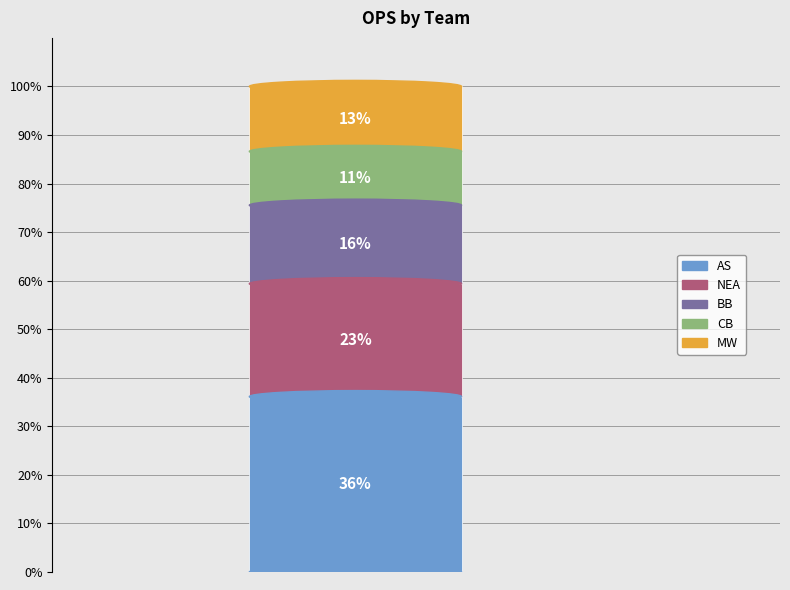

Are the bars grouped side by side (vs. stacked)?

No